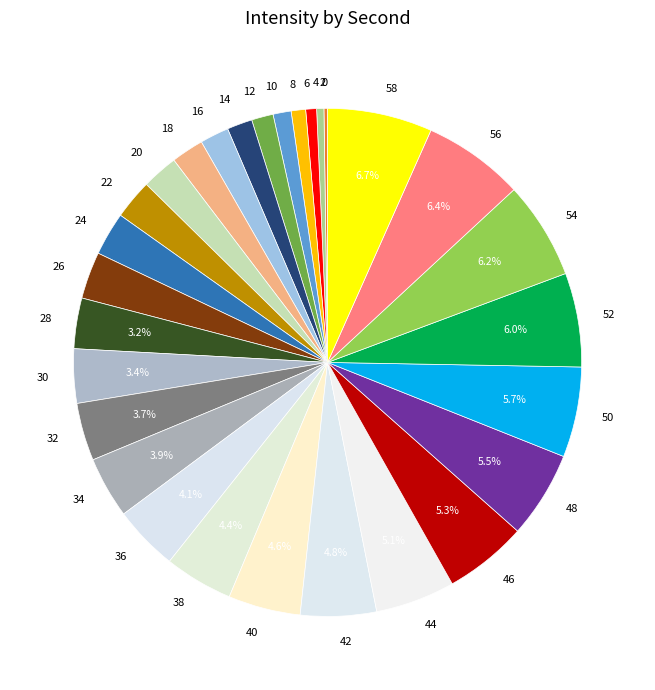

Does any single category account for the majority?

No